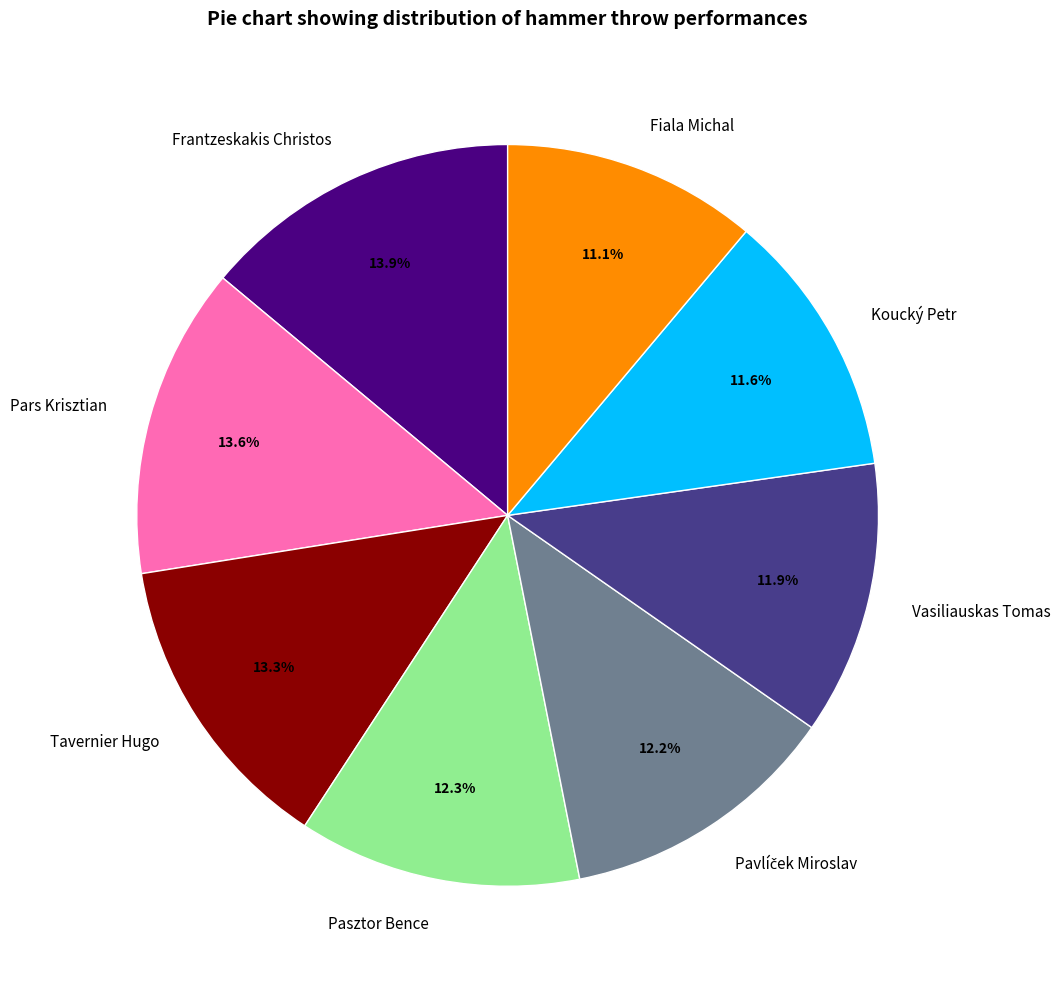

Does Vasiliauskas Tomas account for over 50% of the chart?

No